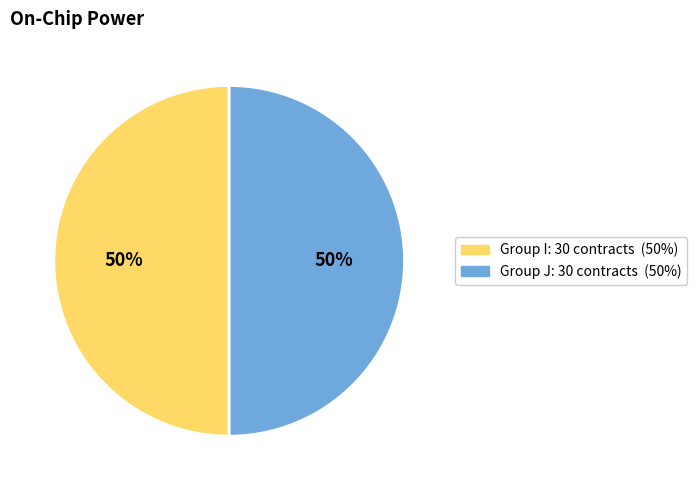

To the nearest percent, what is the average slice percentage?

50%